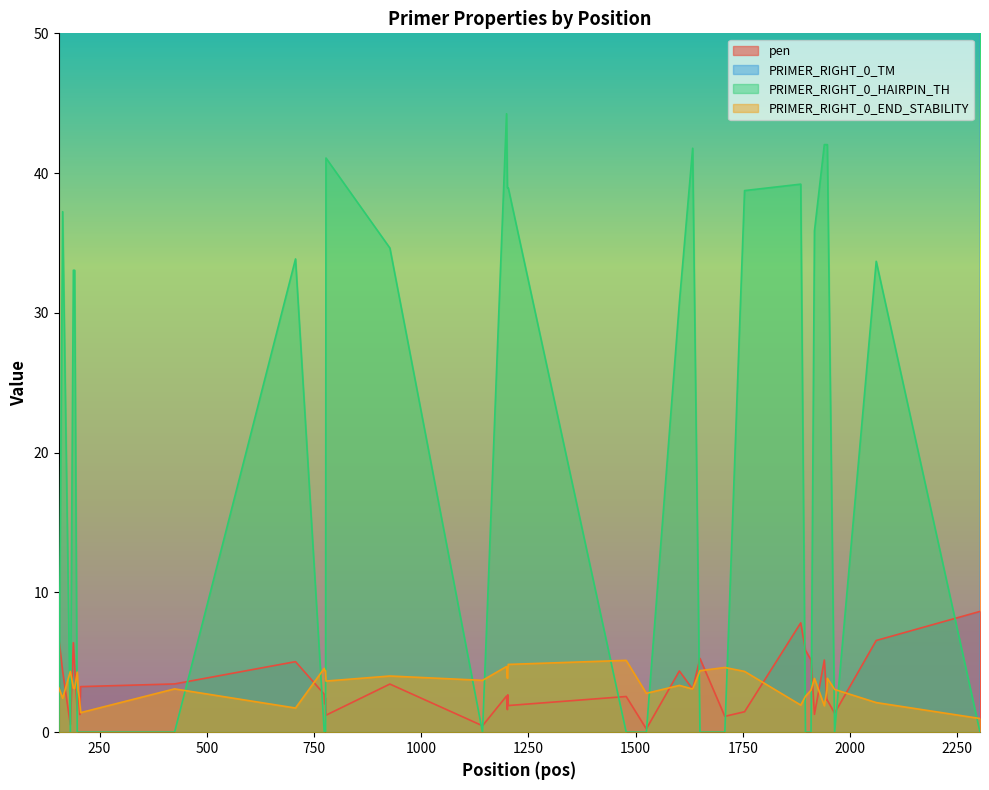

How many lines are shown in the chart?

4